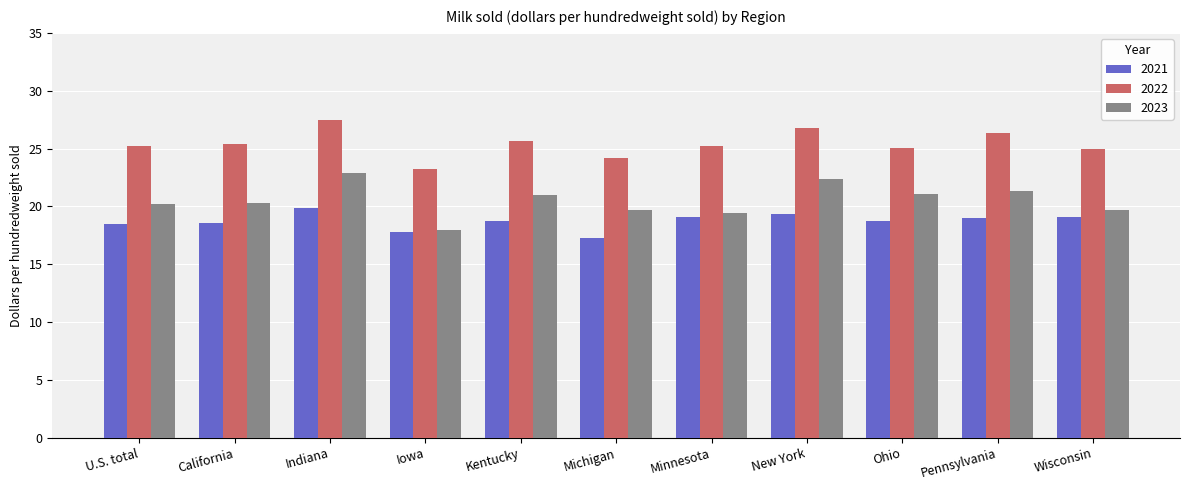

Is it true that 2023 equals 31.8 at Kentucky?

False